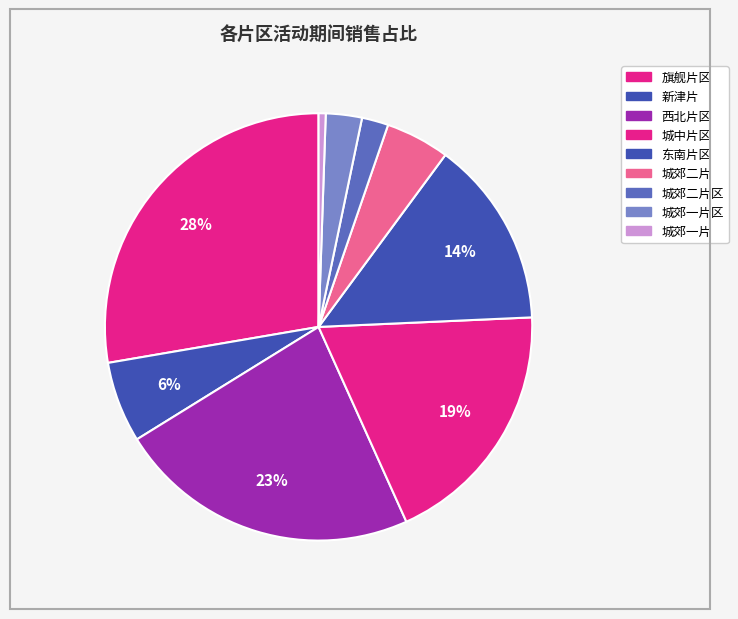

Which category has the biggest portion of the pie?

旗舰片区